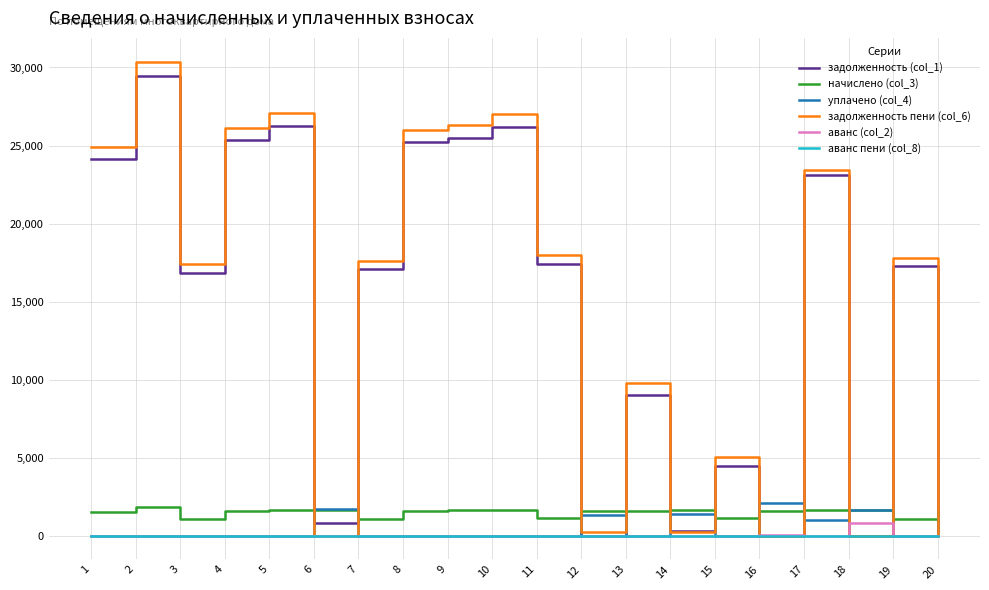

How many lines are shown in the chart?

6